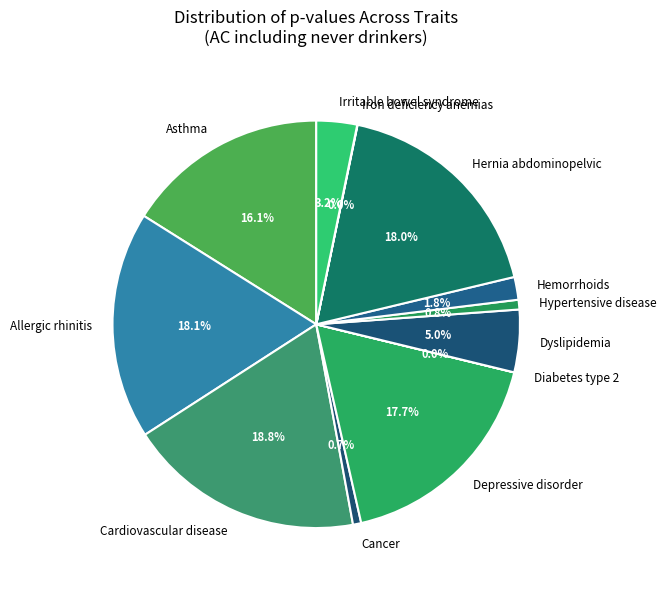

Is there a majority slice in this chart?

No